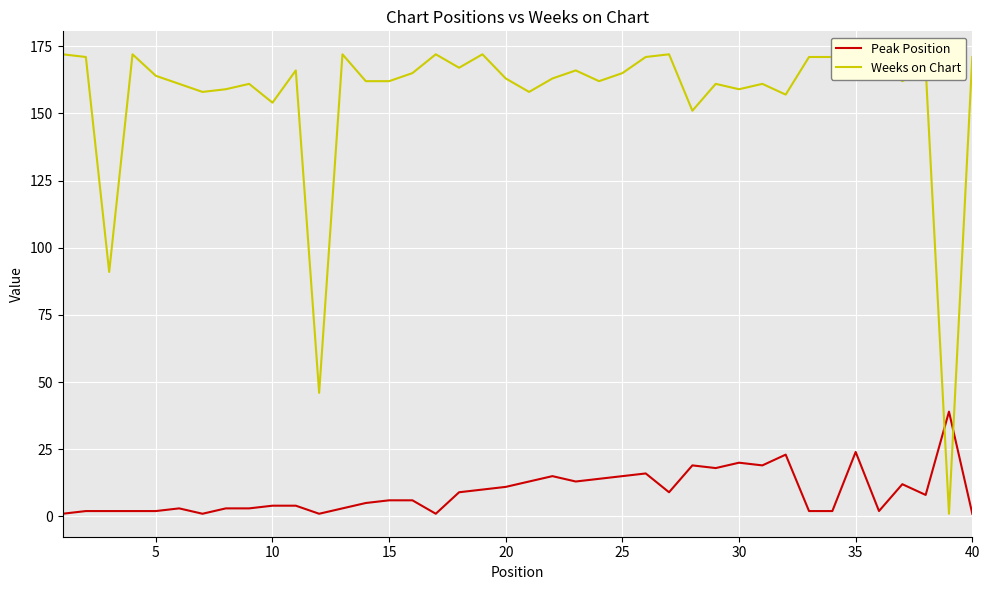

What is the maximum value for Peak Position?

39